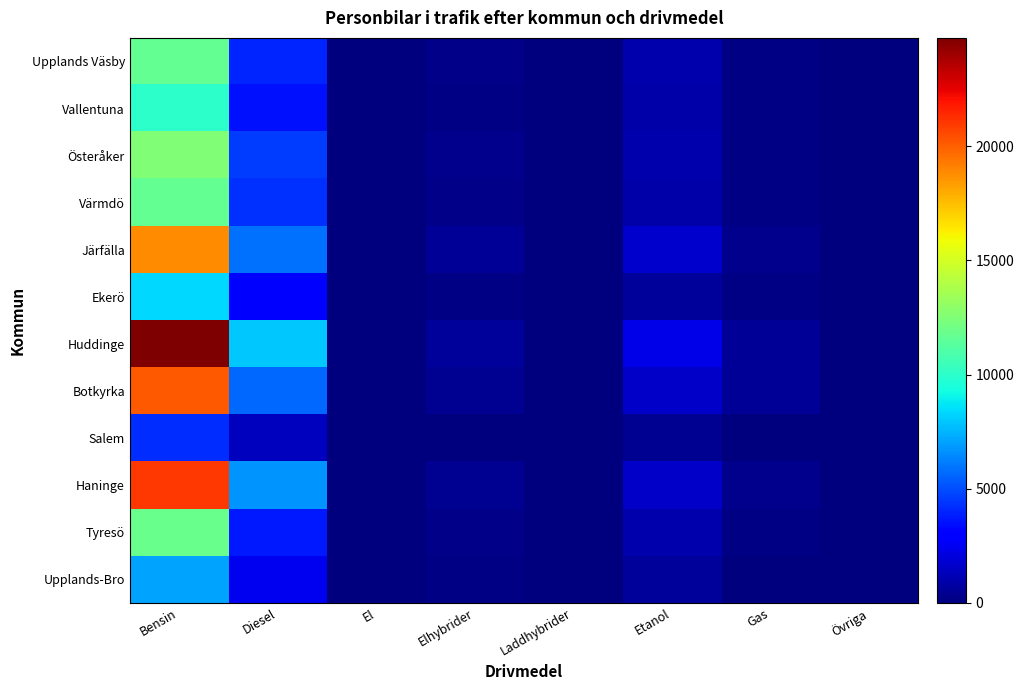

Which series has the largest range (max minus min)?

Huddinge